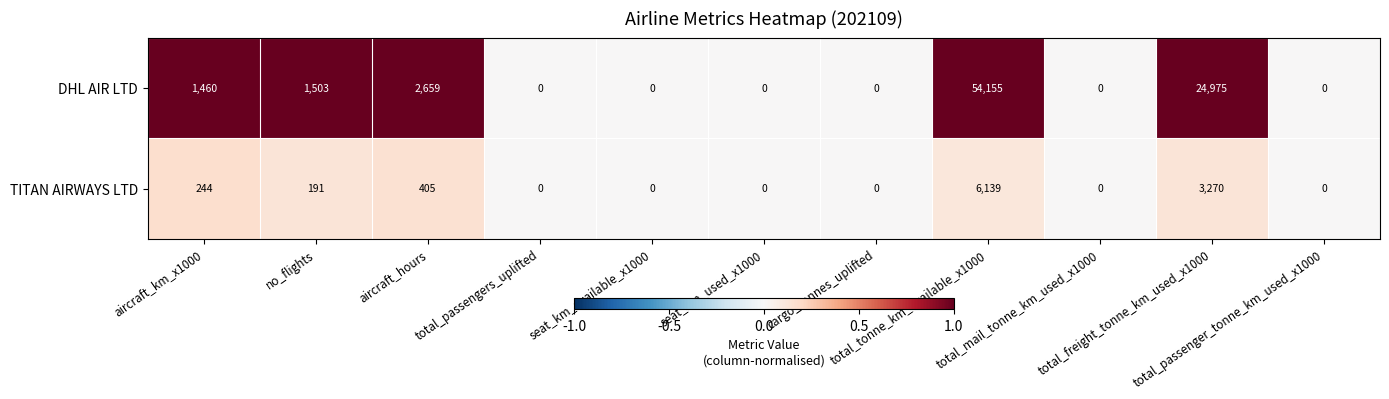

What is the maximum value for DHL AIR LTD?

54155